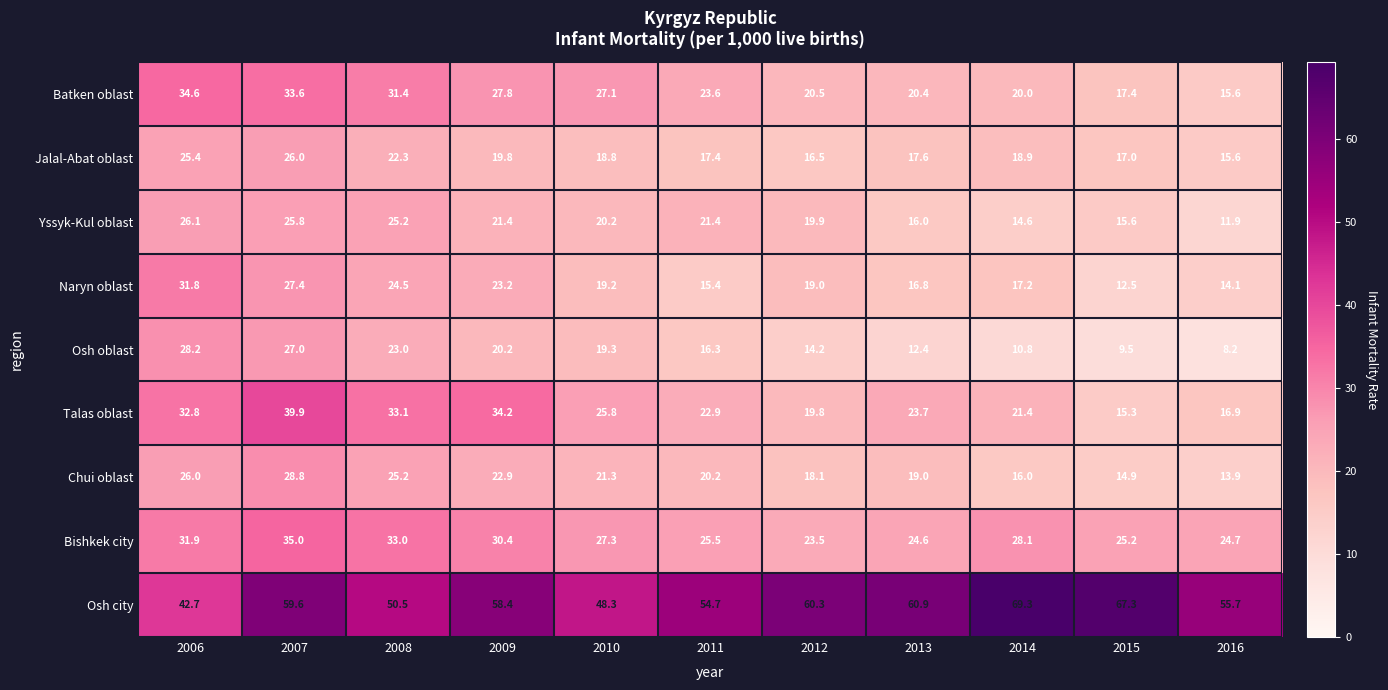

Which series has the widest spread of values?

Osh city